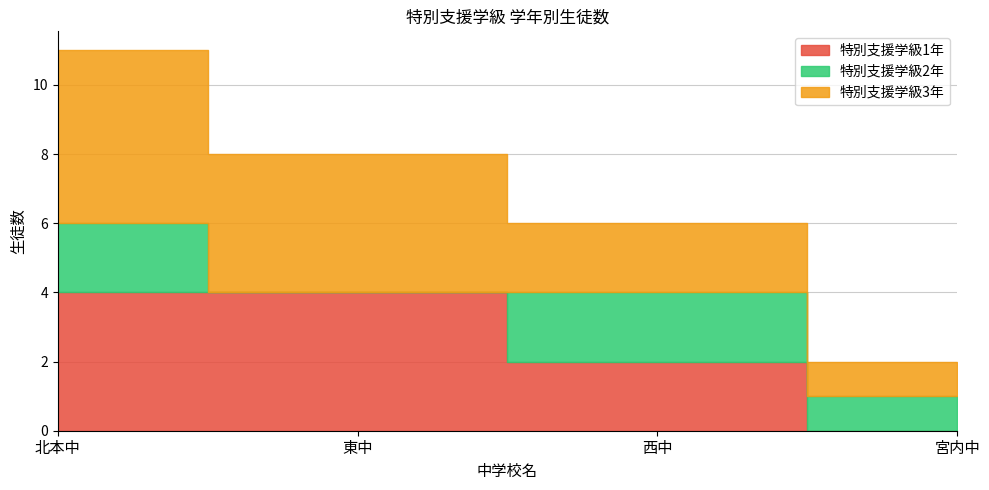

What is the difference between the maximum and minimum values in the 特別支援学級3年 series?

4